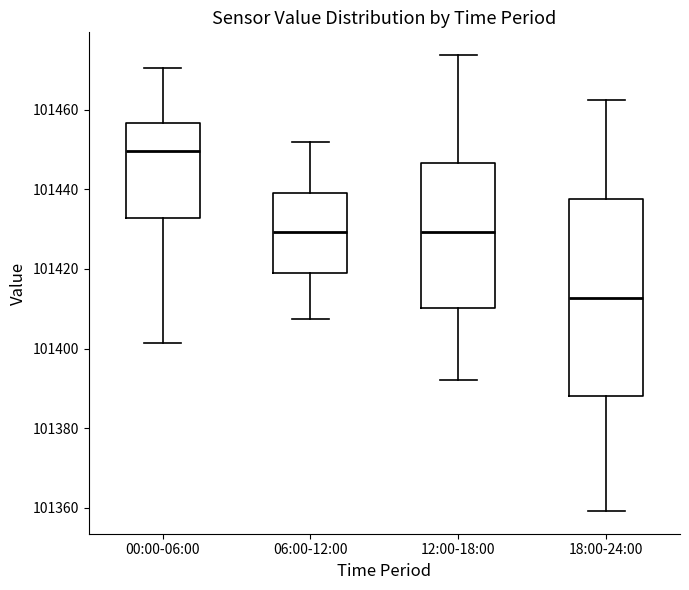

Reading left to right, transcribe this box plot: for each box, give where its median line is, the range the box spans, and where its two whiskers end, as read against the y-axis. The values are not printed on the chart, so give them approximately, as read against the axis.

00:00-06:00: median 101450, box 101432 to 101456, whiskers 101402 to 101470
06:00-12:00: median 101430, box 101420 to 101440, whiskers 101408 to 101452
12:00-18:00: median 101430, box 101410 to 101446, whiskers 101392 to 101474
18:00-24:00: median 101412, box 101388 to 101438, whiskers 101360 to 101462